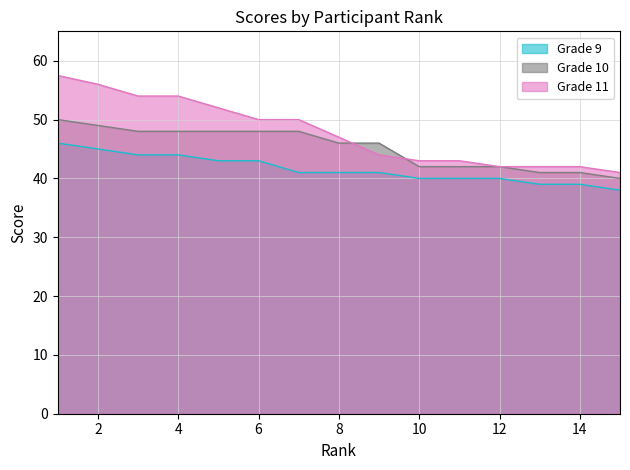

List the series in order of their peak value, highest first.

Grade 11, Grade 10, Grade 9